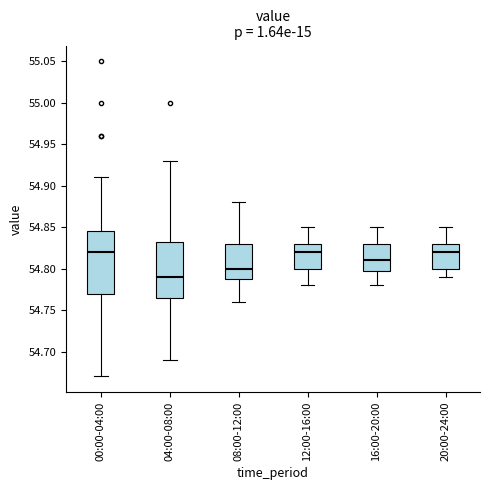

Where does the lower whisker of the box for 04:00-08:00 end on the y-axis? The values are not printed on the chart, so give them approximately, as read against the axis.

54.690